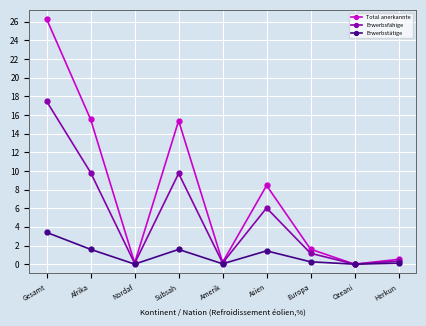

True or false: Erwerbstätige has a value of 1.6 at Afrika.

True